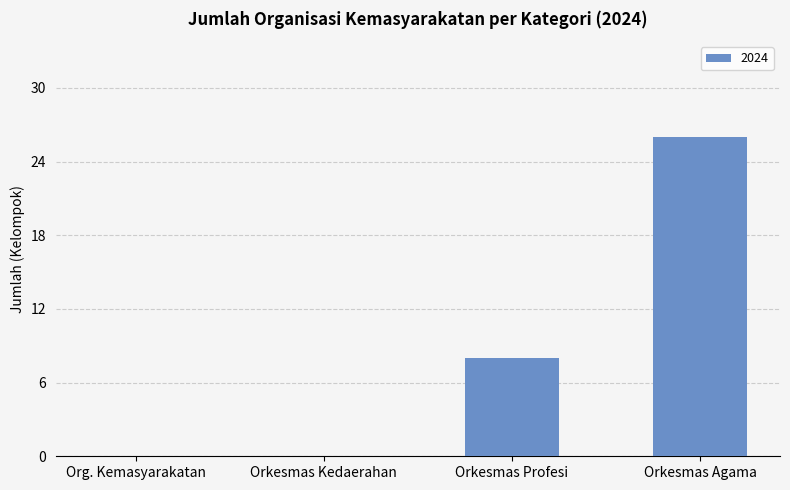

Between Orkesmas Agama and Orkesmas Kedaerahan, which is larger?

Orkesmas Agama